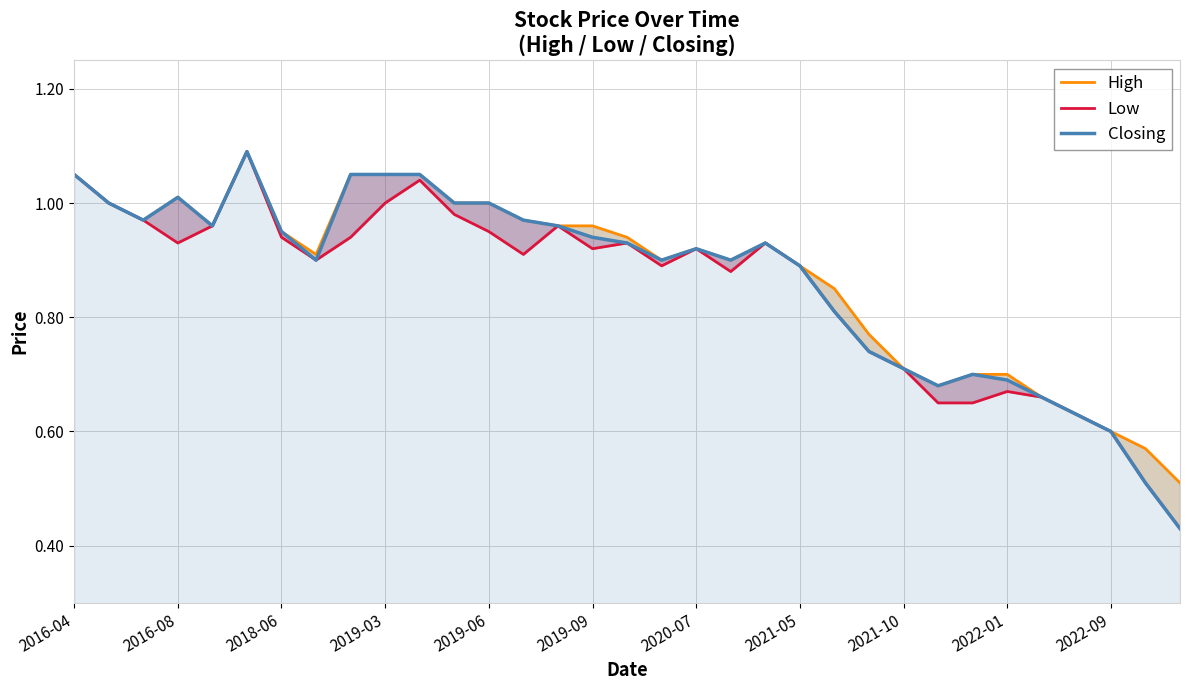

What are all the series names shown in the legend?

High, Low, Closing